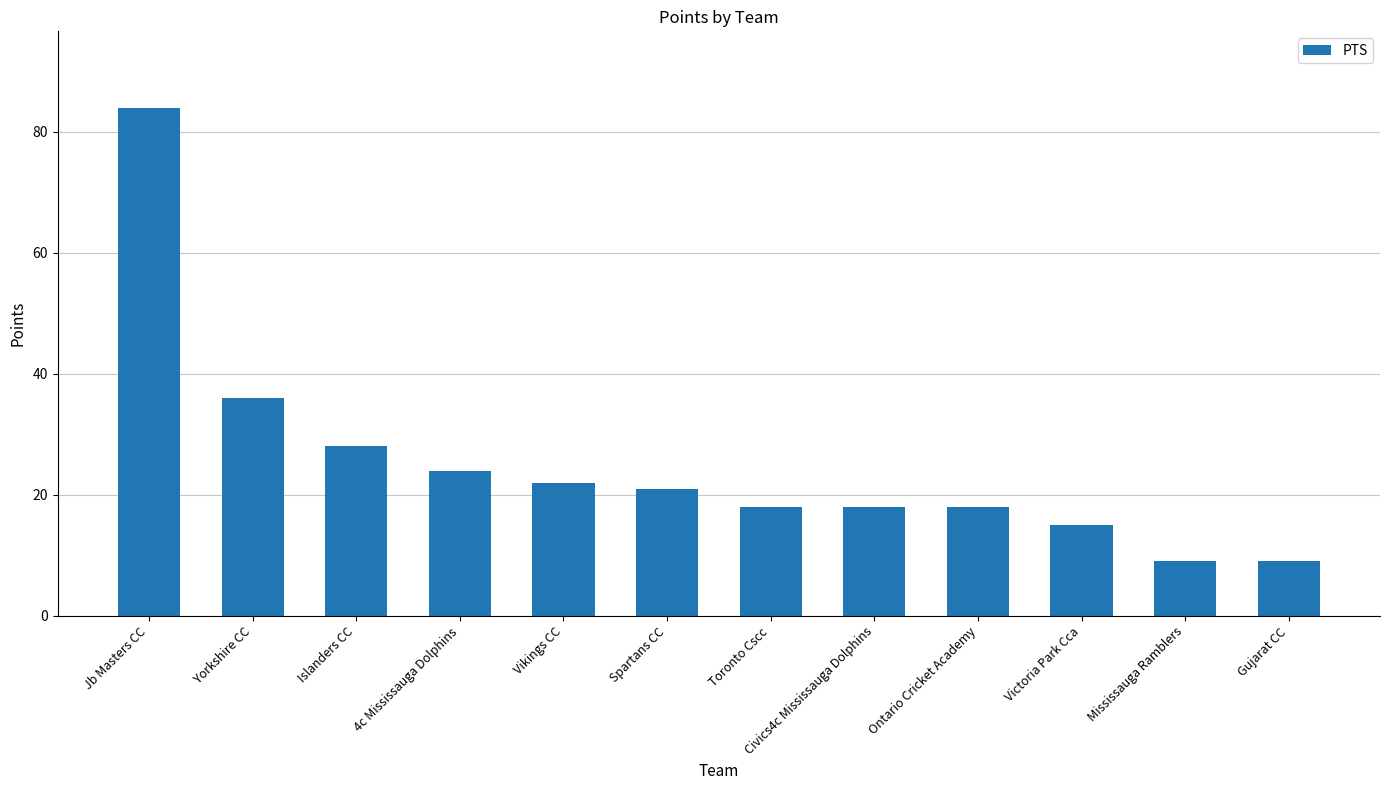

What is the difference between the maximum and minimum values?

75